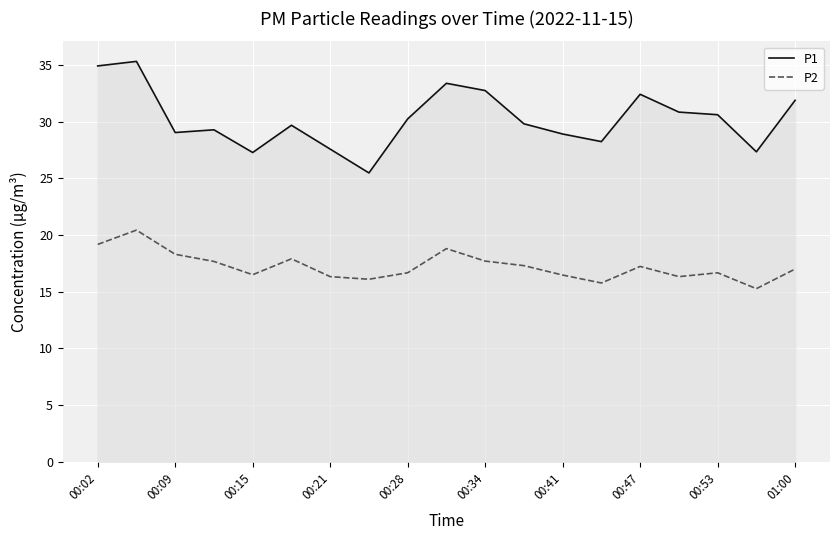

What is the value of the P1 point at the 5th from the left?

27.3